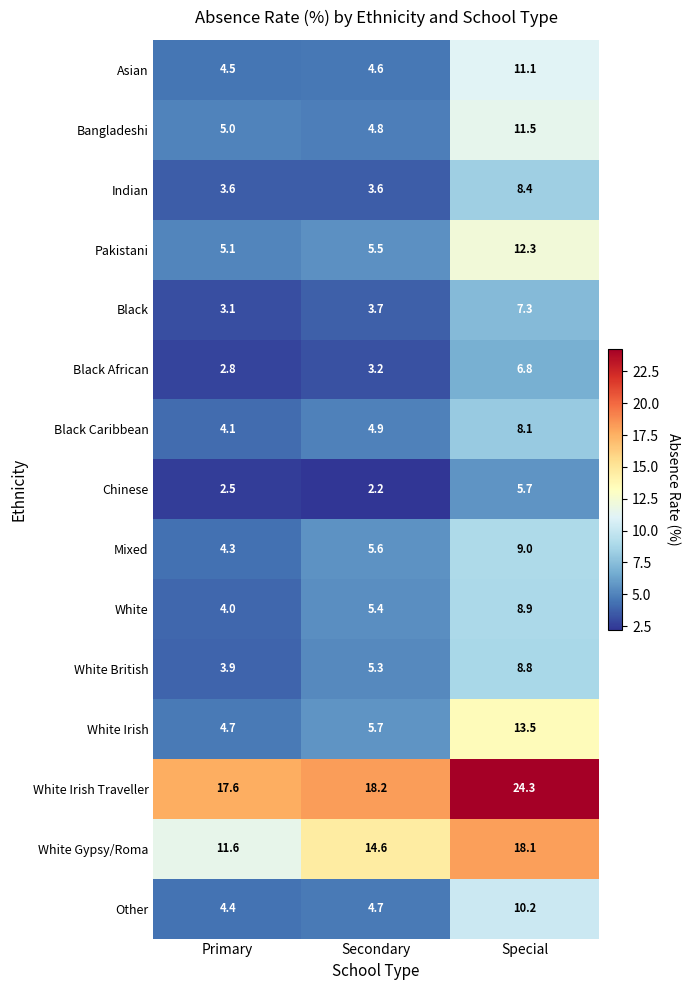

At which label is White closest to 6?

Secondary